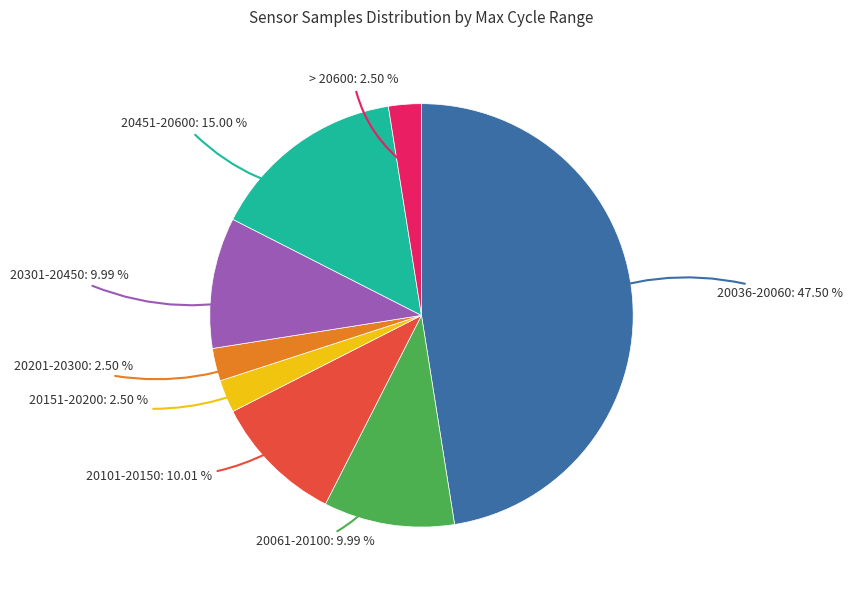

Is there any slice that represents more than half of the pie?

No